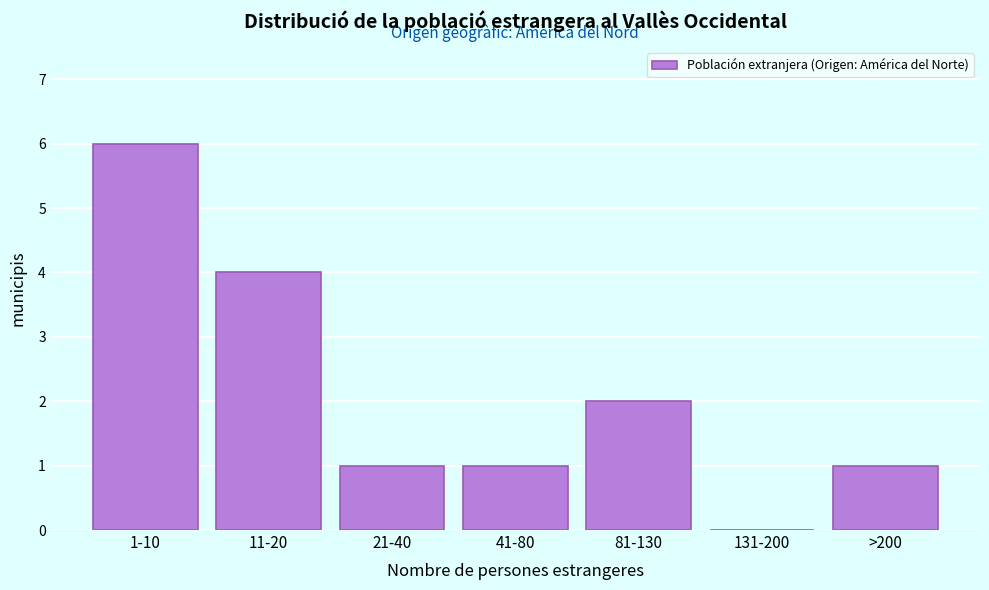

Reading left to right, extract all data points from this chart.

1-10=6	11-20=4	21-40=1	41-80=1	81-130=2	131-200=0	>200=1